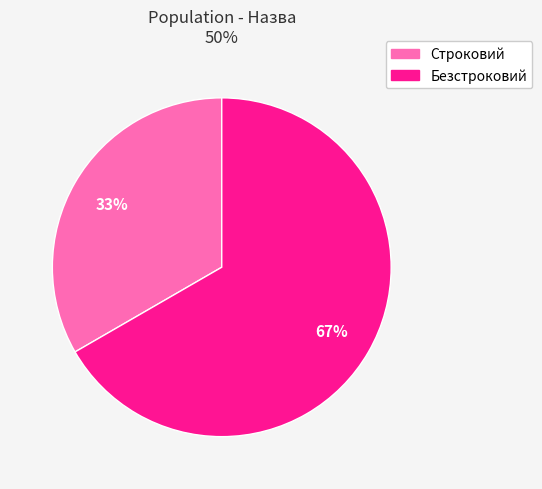

To the nearest percent, what percentage of the pie is Строковий?

33%